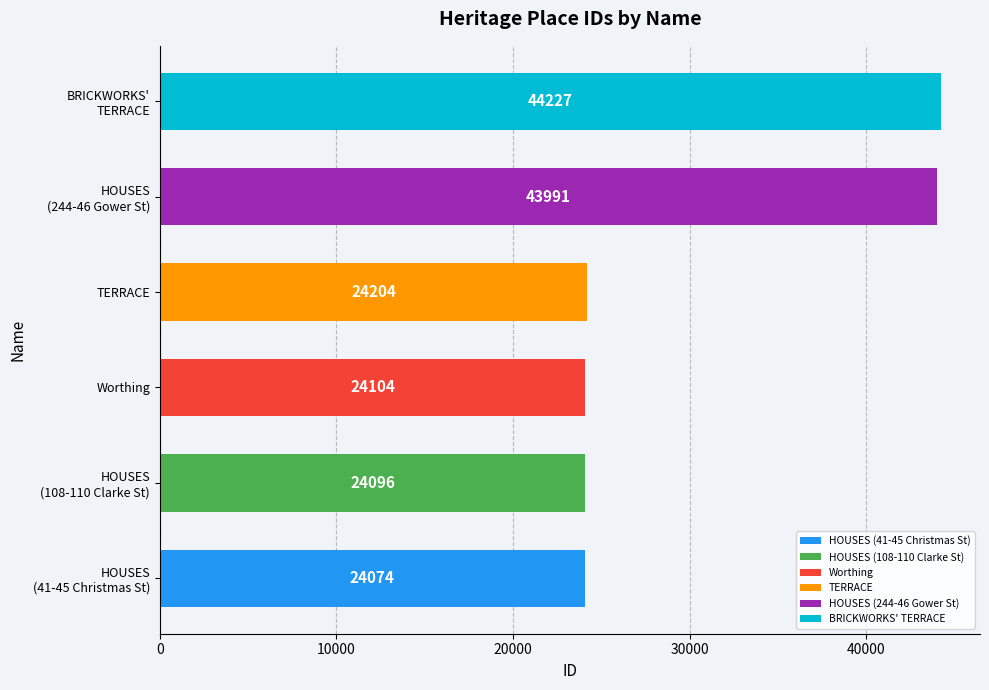

What is the difference between the maximum and minimum values?

20153